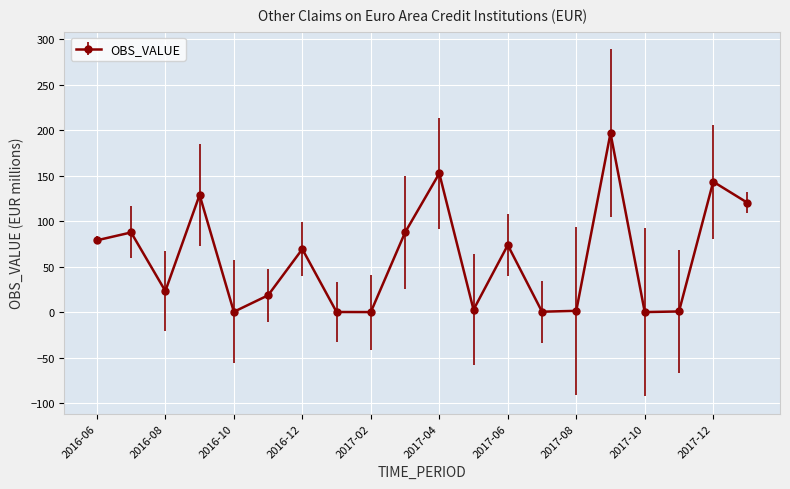

What is the value of the 4th point from the left?

128.8